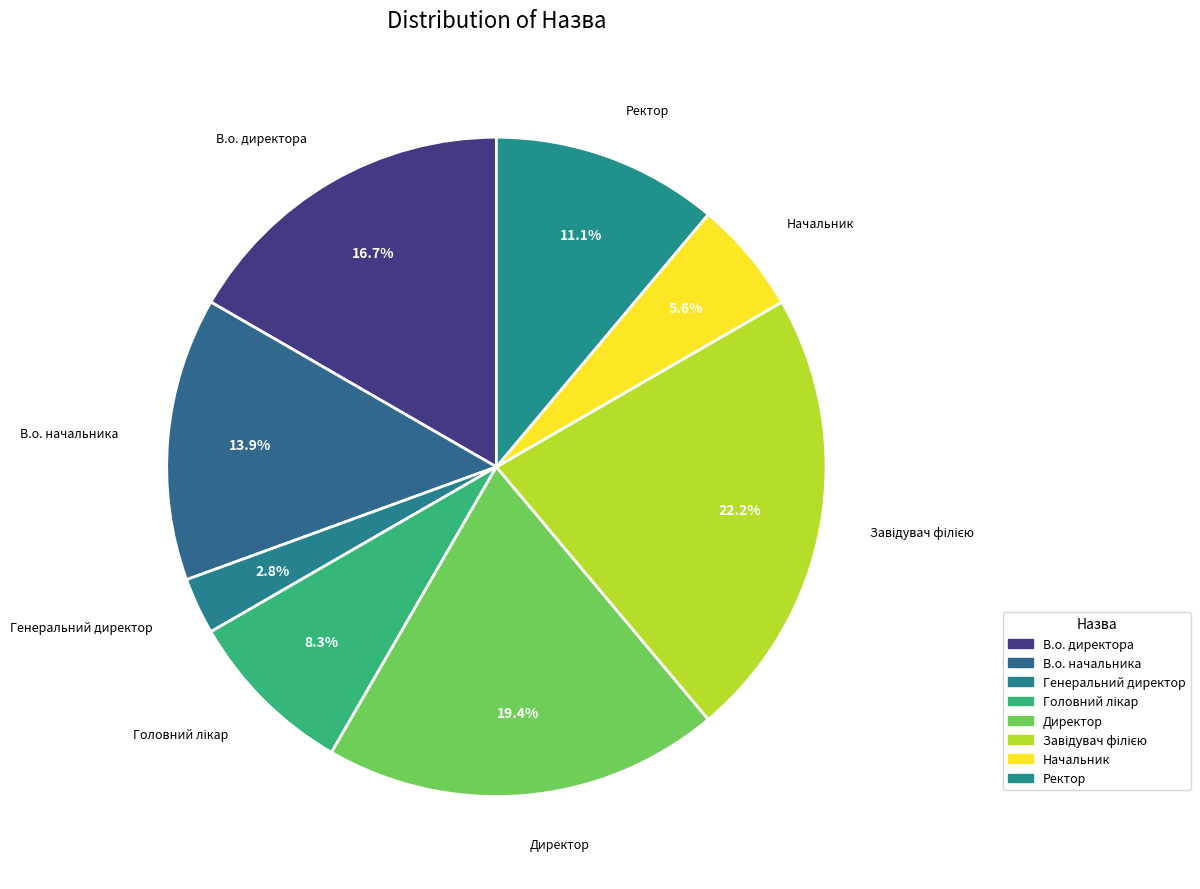

How many segments does this pie chart have?

8